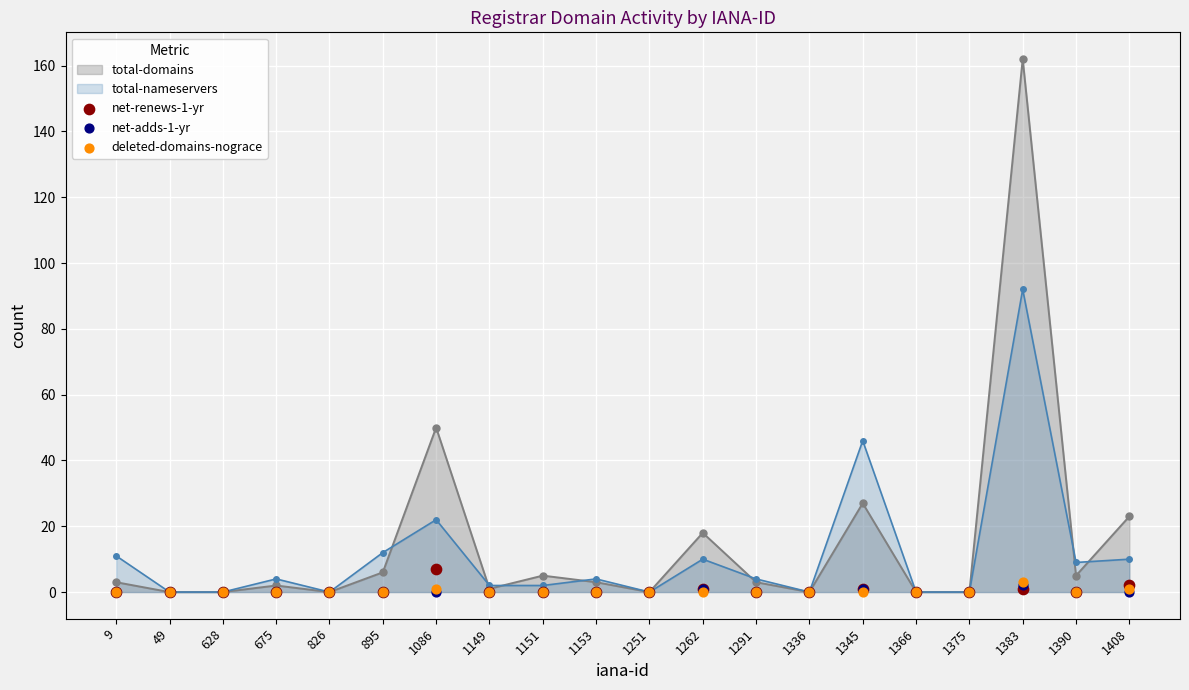

At which category is the sum across all series the highest?

1086